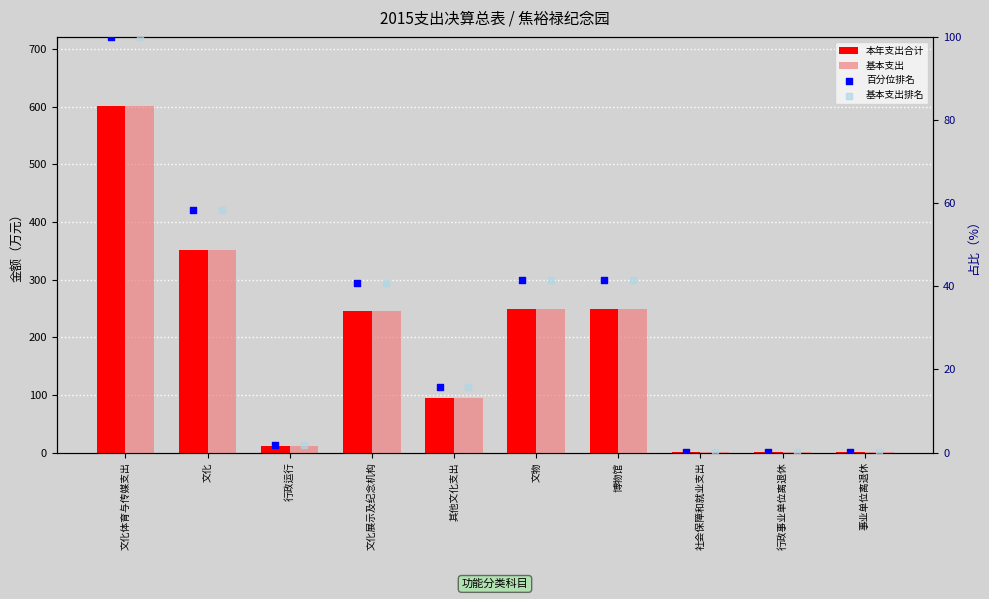

What is the total value across all series at 文物?

583.2